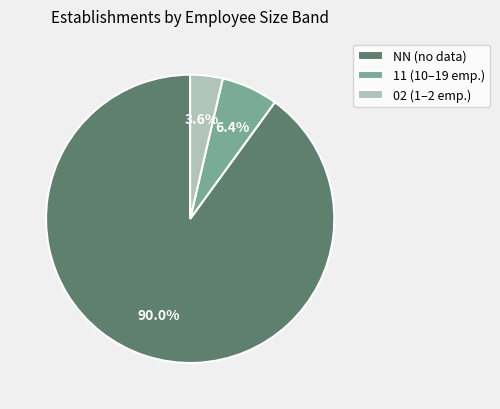

Which slice represents more than half of the pie?

NN (no data)